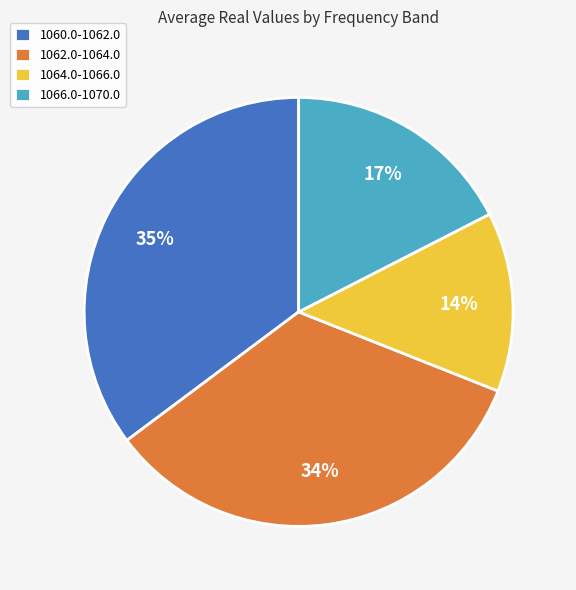

True or false: 1064.0-1066.0 accounts for 14% of the total.

True